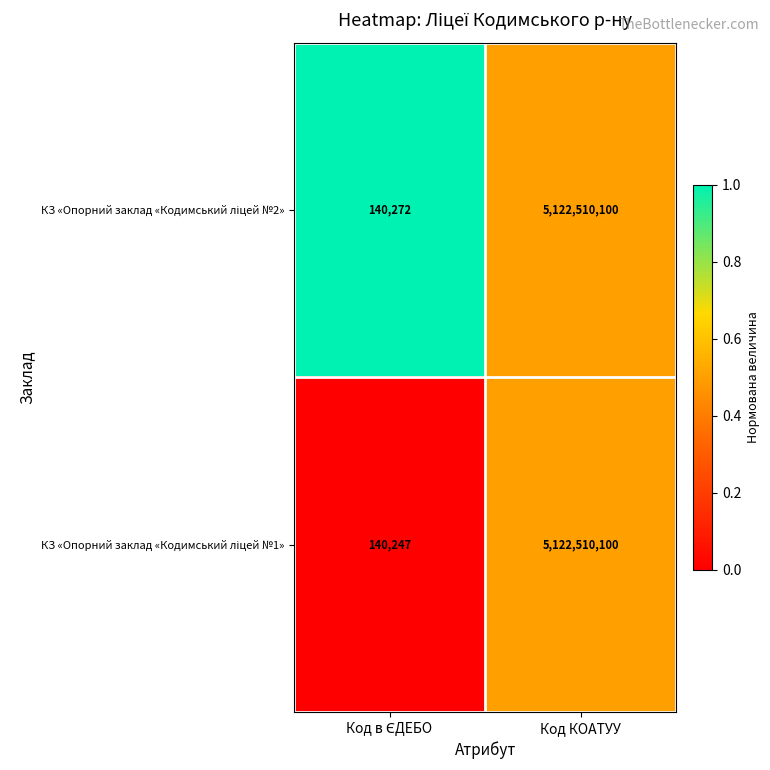

At which category is the sum across all series the highest?

Код КОАТУУ